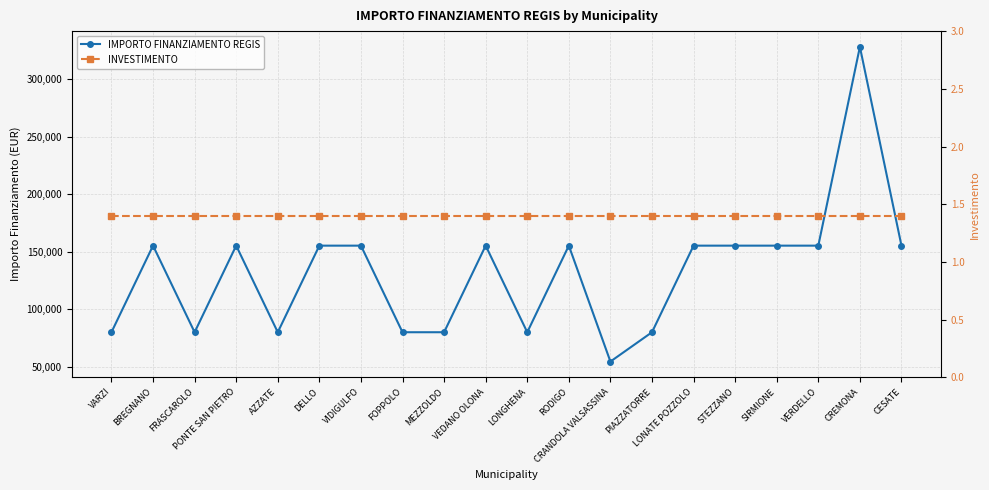

True or false: IMPORTO FINANZIAMENTO REGIS has a value of 44880.3 at PONTE SAN PIETRO.

False